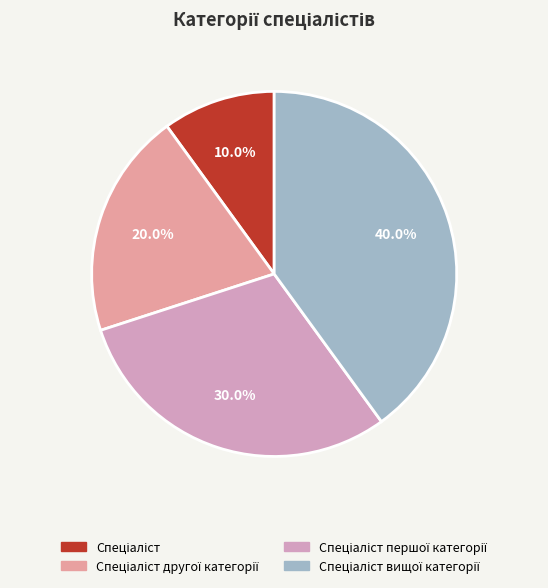

How many segments does this pie chart have?

4